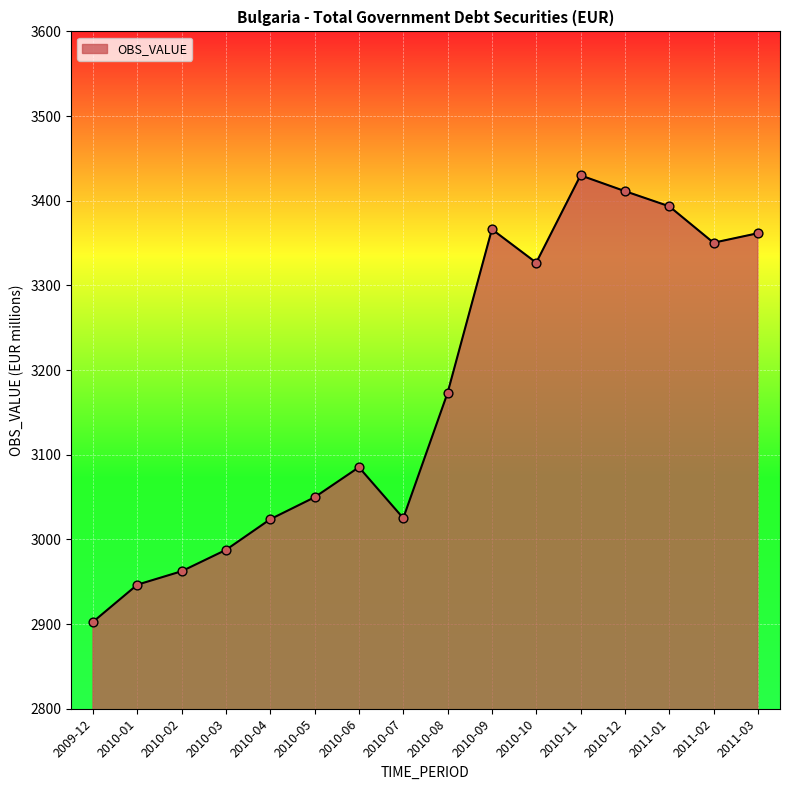

Which has a higher value, 2010-11 or 2010-12?

2010-11